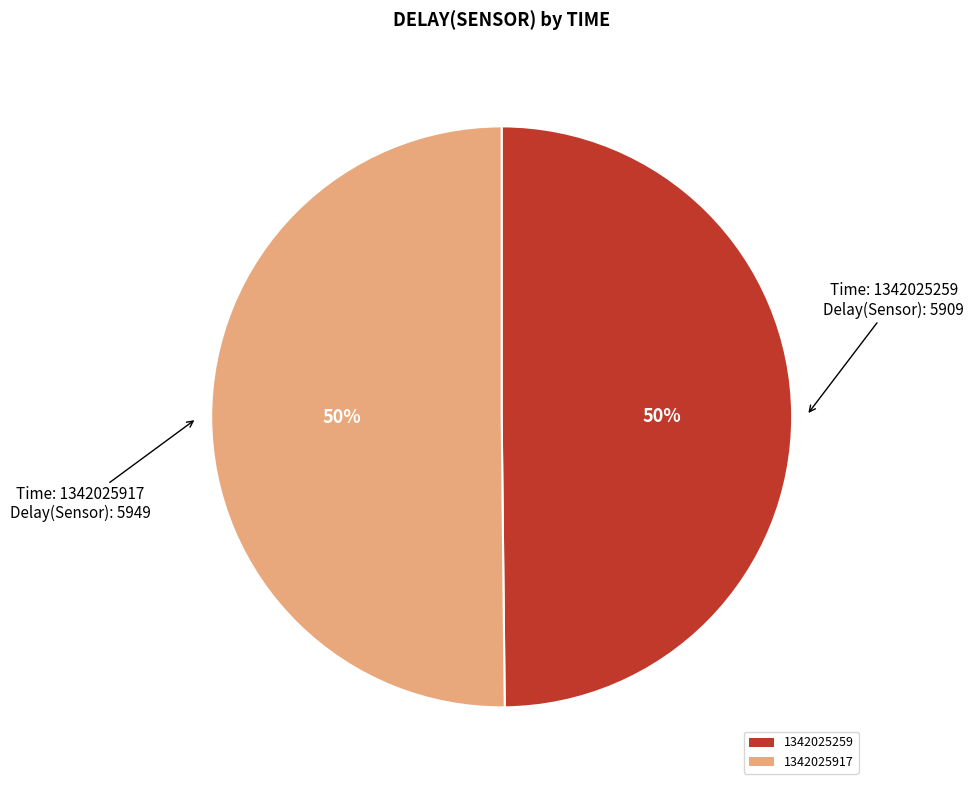

Do 1342025917 and 1342025259 together represent more than half of the pie?

Yes